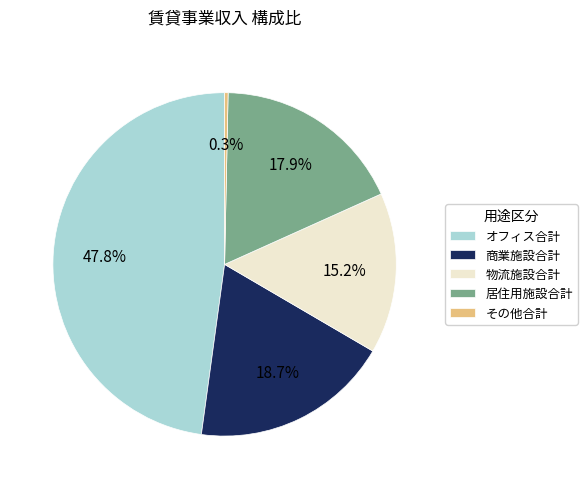

What portion of the pie excludes その他合計?

99.7%